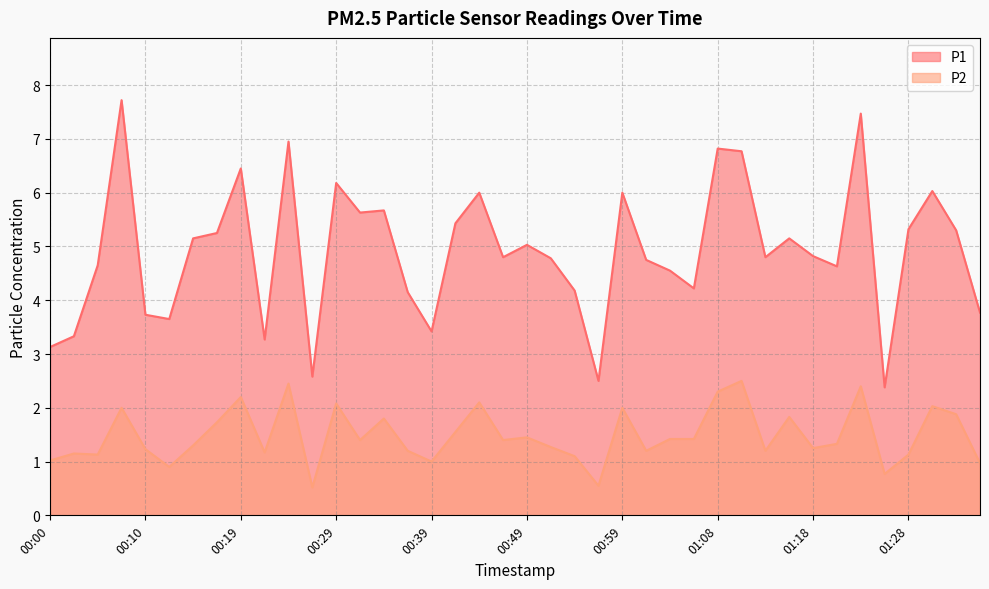

What position from the right is 00:32?

27